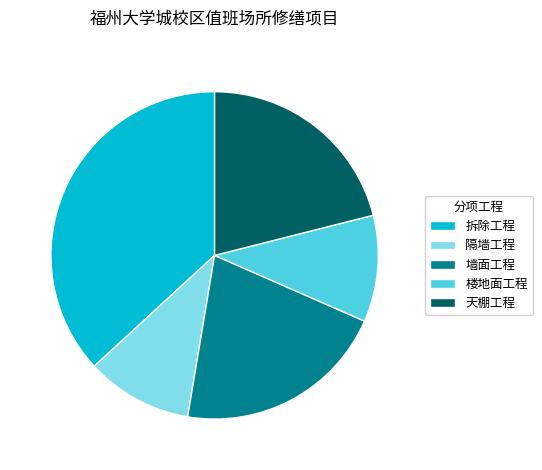

Which slice is the largest?

拆除工程